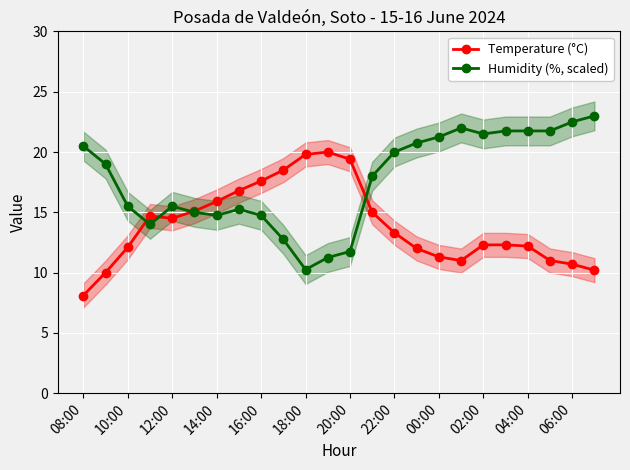

How many values in the Temperature (°C) series are below 13?

12